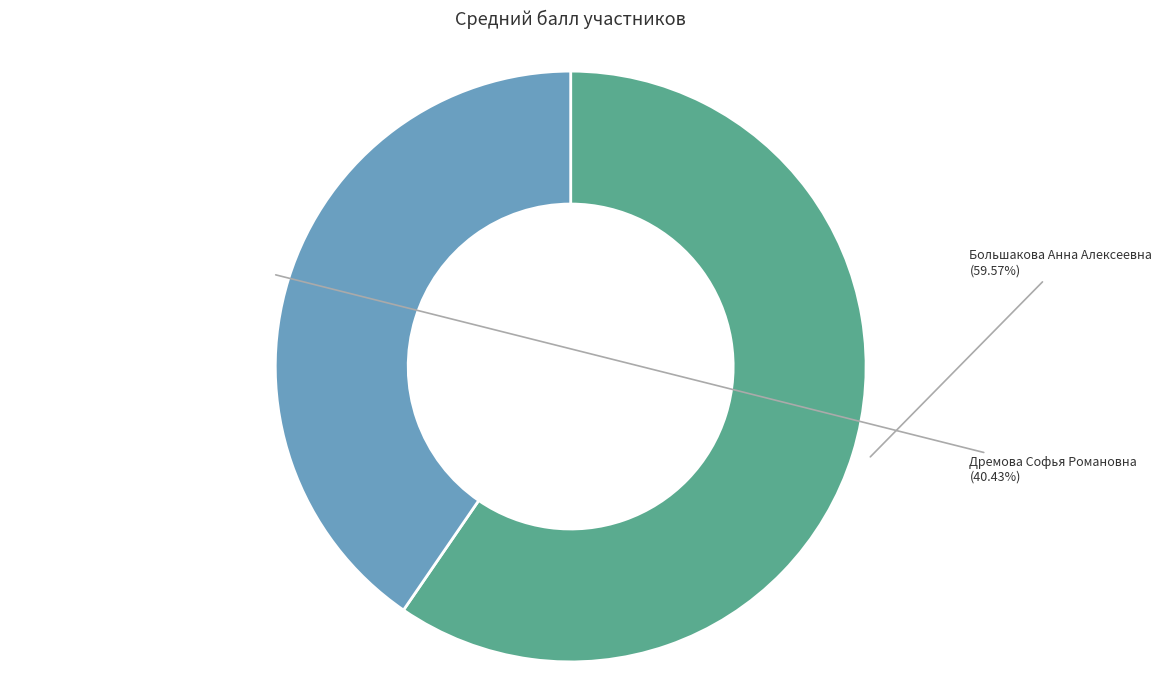

Approximately how many times larger is the value at Дремова Софья Романовна compared to Большакова Анна Алексеевна?

0.7